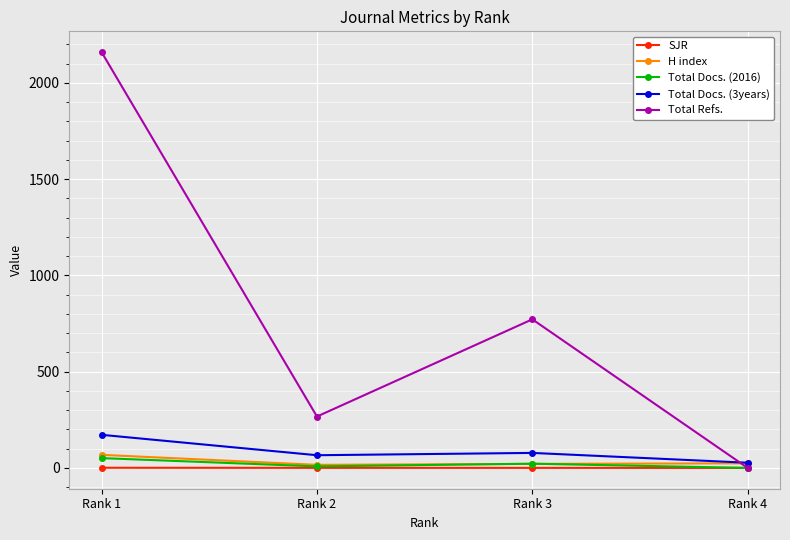

After their last crossing, which series has the higher values: Total Refs. or H index?

H index